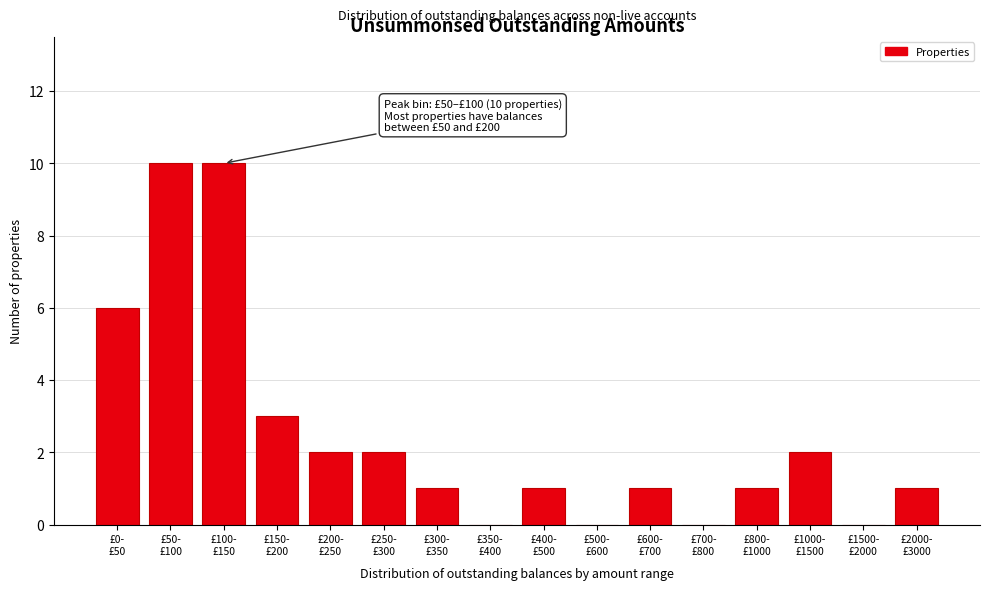

What is the sum of all values?

40